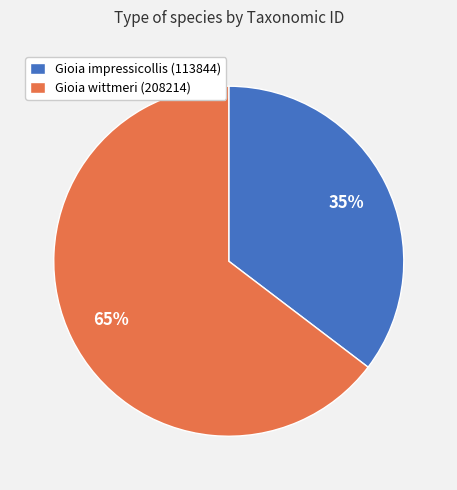

What percentage is the Gioia impressicollis (113844) slice, to the nearest percent?

35%